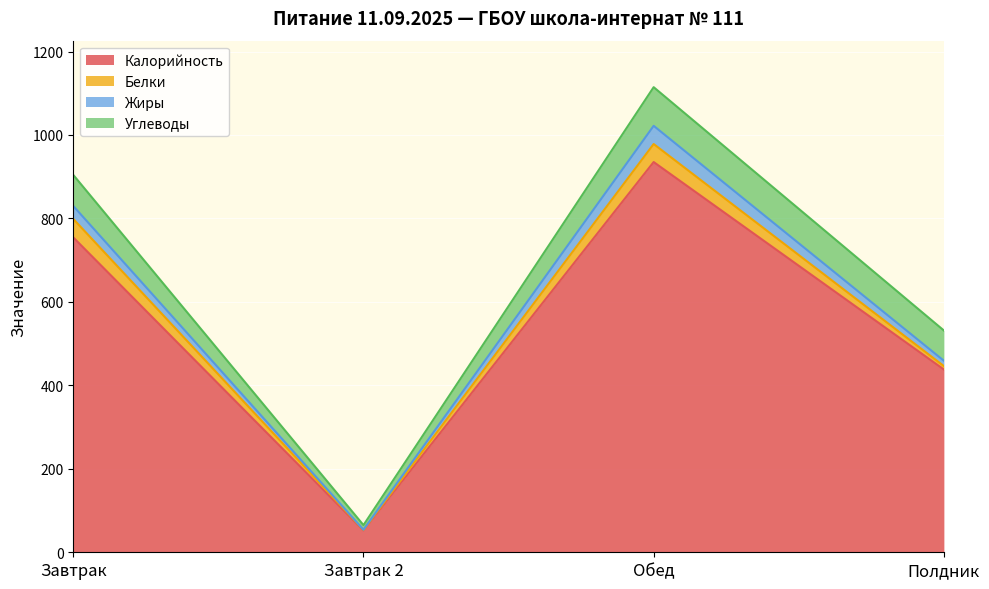

How many lines are shown in the chart?

4